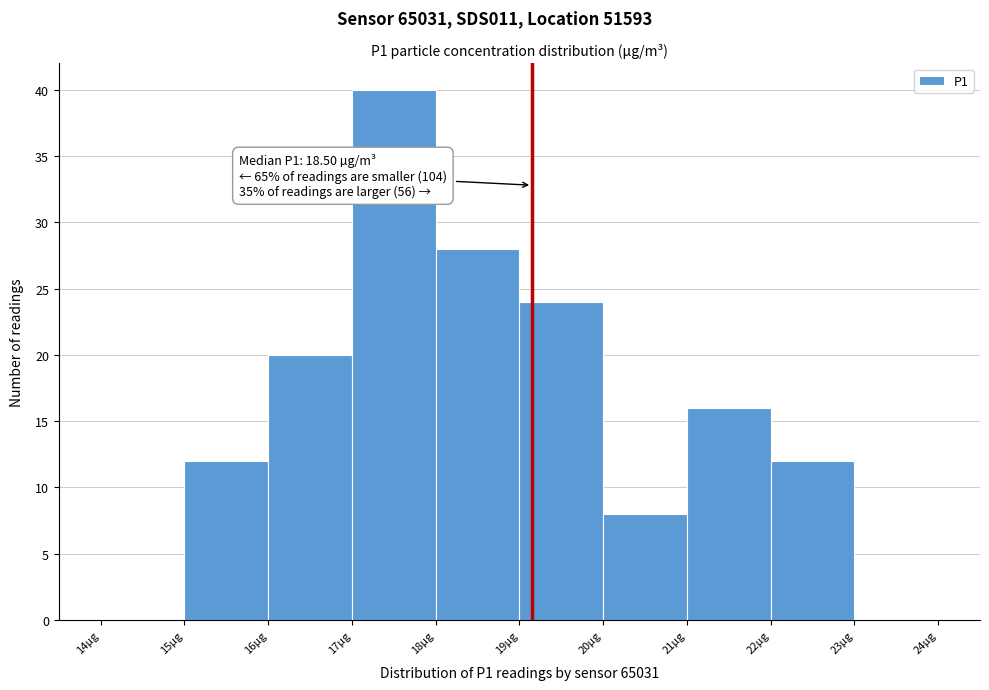

Over which range of the x-axis is the bar tallest?

17 to 18